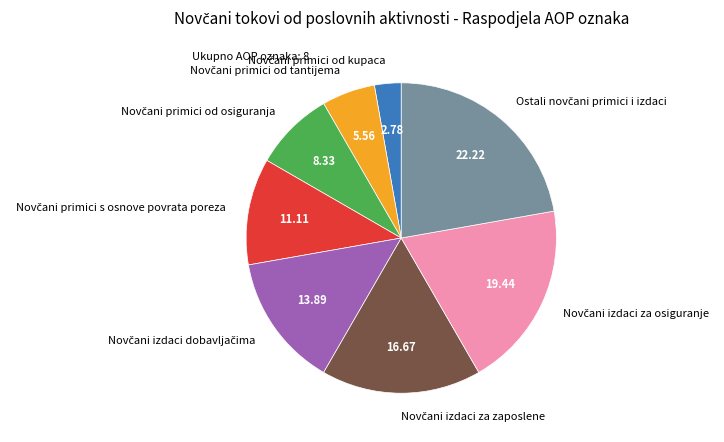

Does any single category account for the majority?

No